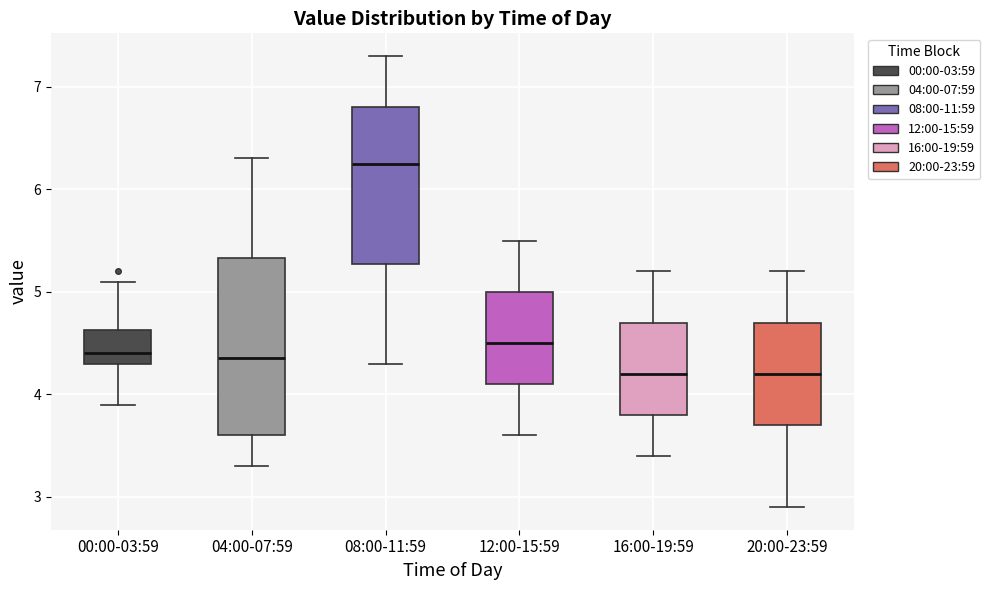

Where is the lower edge of the box for 00:00-03:59 on the y-axis? The values are not printed on the chart, so give them approximately, as read against the axis.

4.3